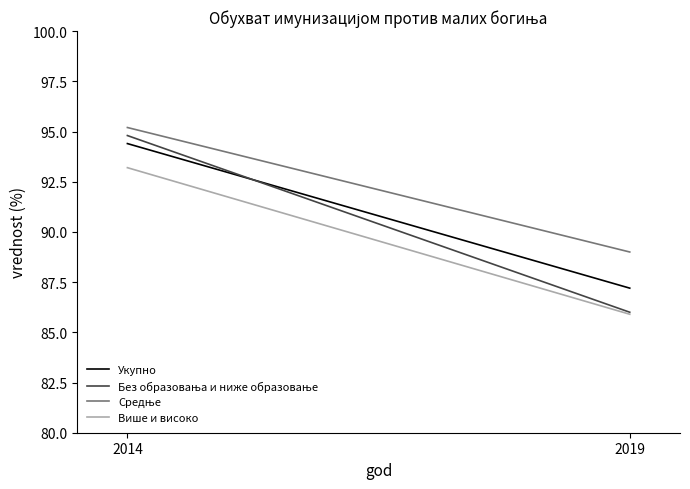

Which series has the largest total across all categories?

Средње